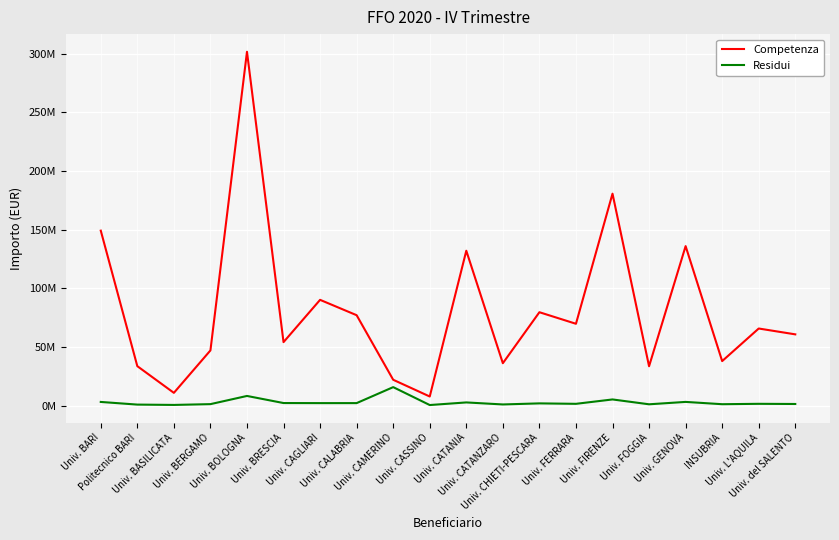

What is the value of the Competenza point at the 5th from the left?

301555434.0